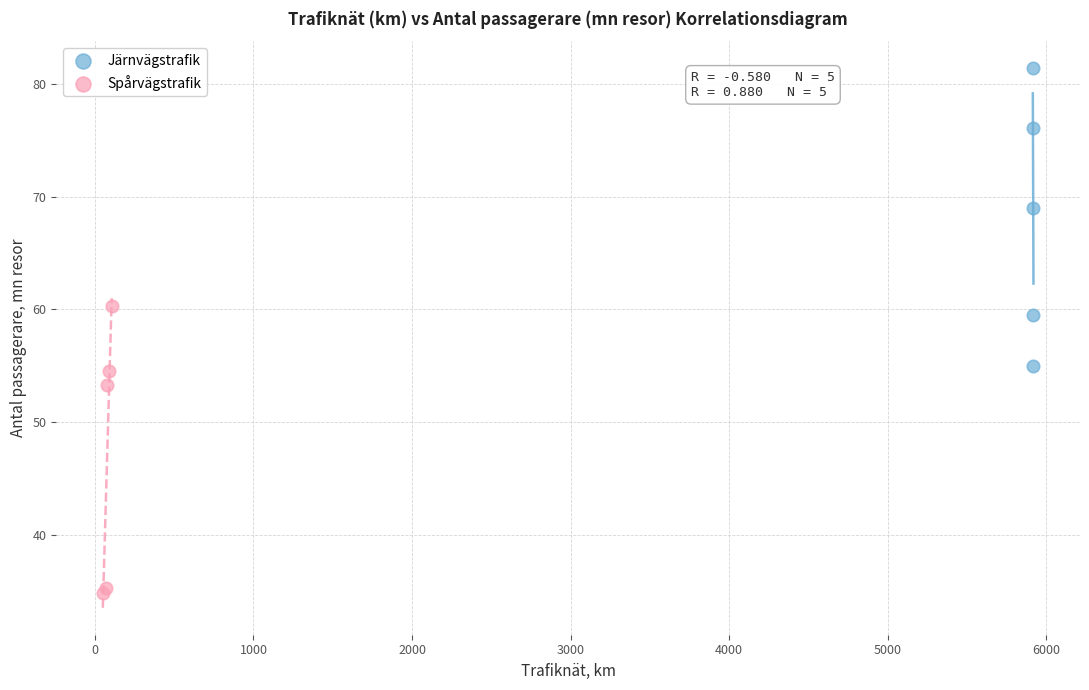

Which series contains the lowest Y value?

Spårvägstrafik